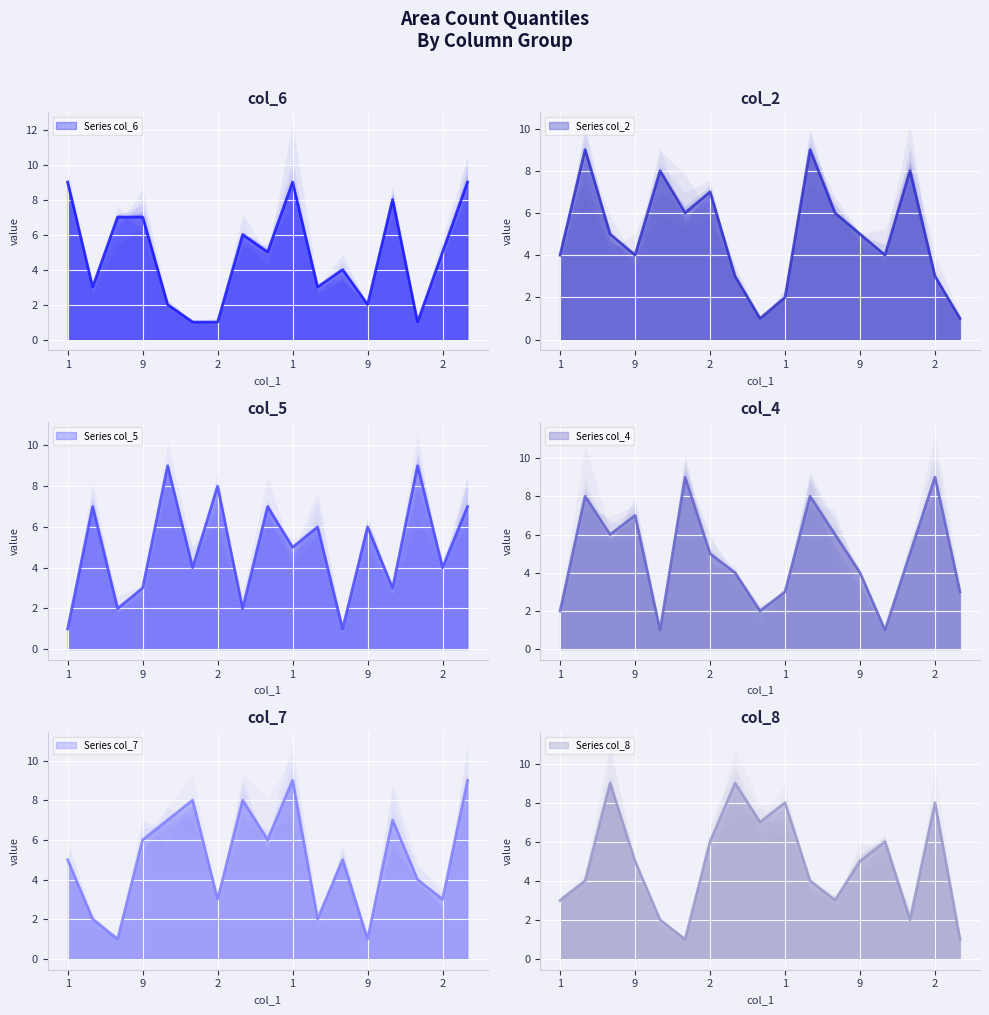

What is the value of the col_7 point at the 2nd from the left?

2